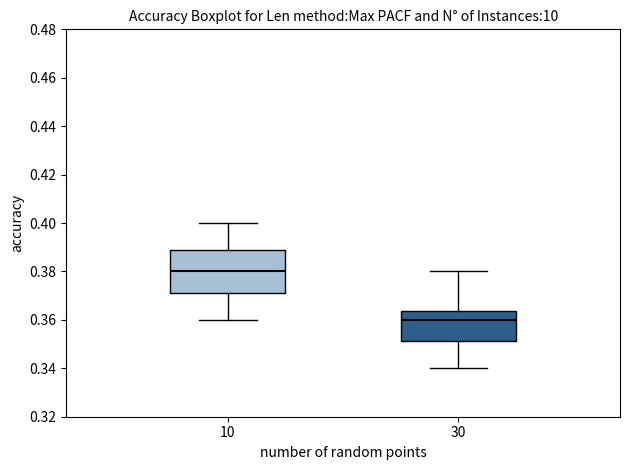

Reading left to right, transcribe this box plot: for each box, give where its median line is, the range the box spans, and where its two whiskers end, as read against the y-axis. The values are not printed on the chart, so give them approximately, as read against the axis.

10: median 0.380, box 0.372 to 0.388, whiskers 0.360 to 0.400
30: median 0.360, box 0.352 to 0.364, whiskers 0.340 to 0.380